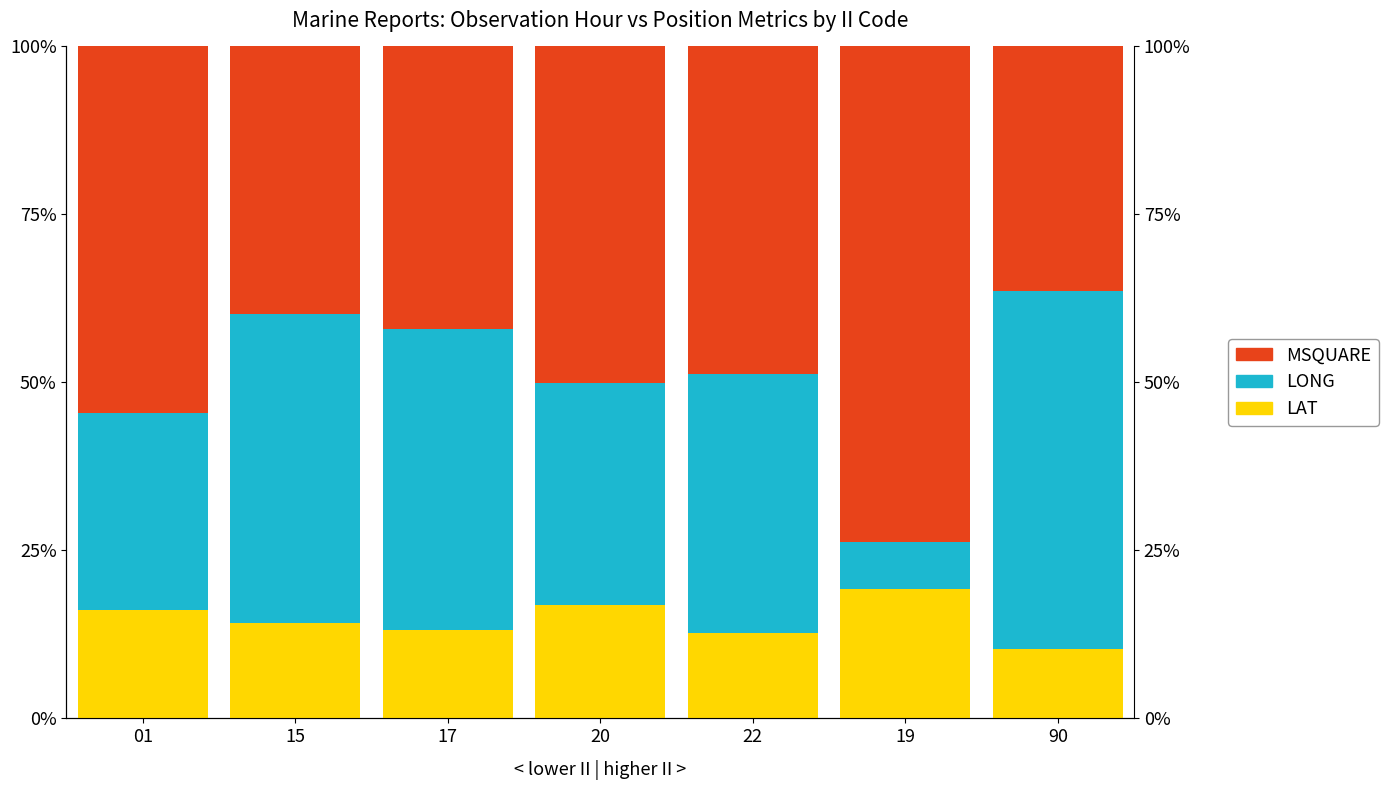

Which has a higher value, 20 or 19?

19